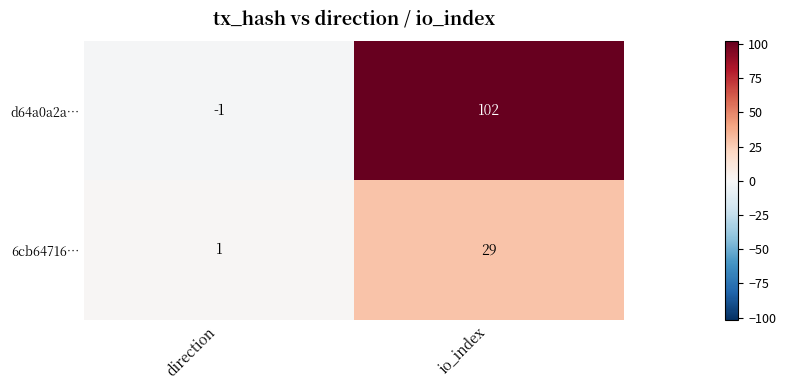

At which label is d64a0a2a… closest to 50?

direction